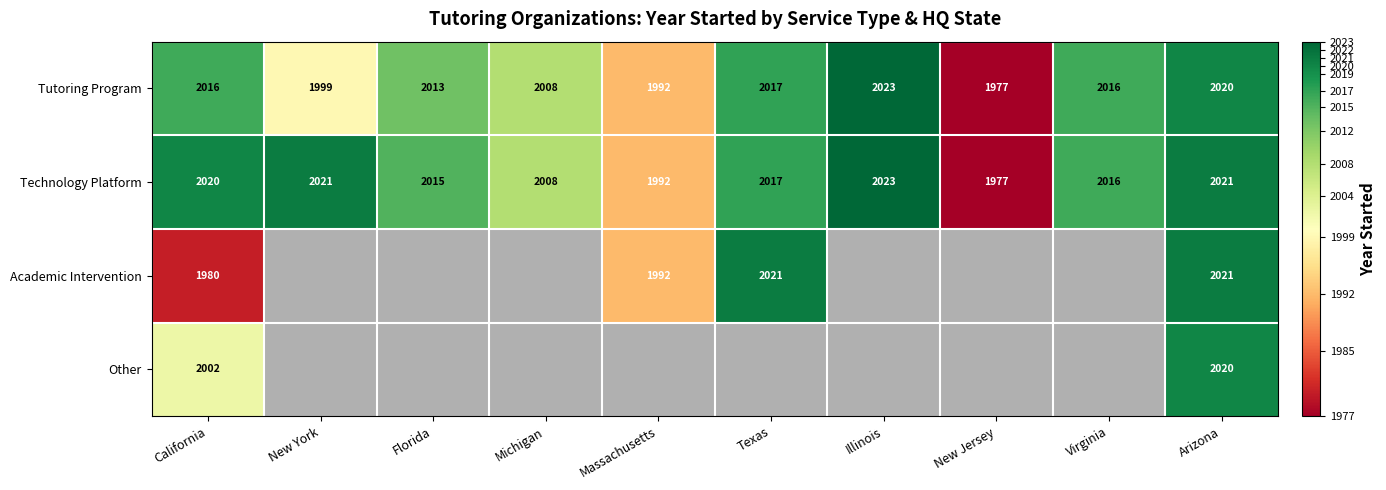

How many data points in Technology Platform are less than 2017?

5